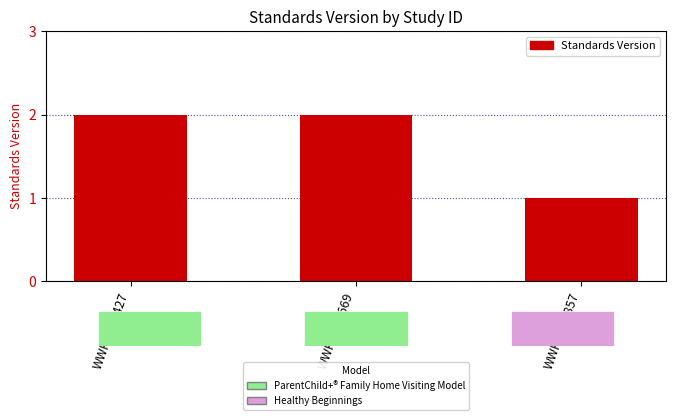

Does the chart contain any negative values?

No